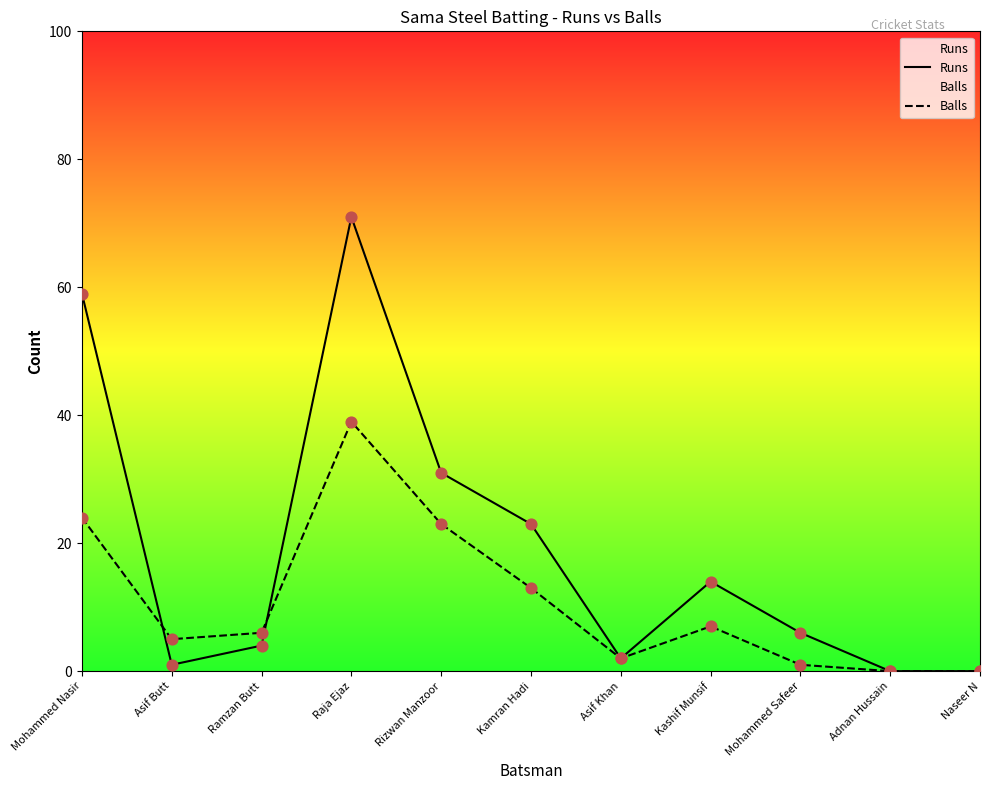

Which series reaches the maximum Y coordinate?

Runs